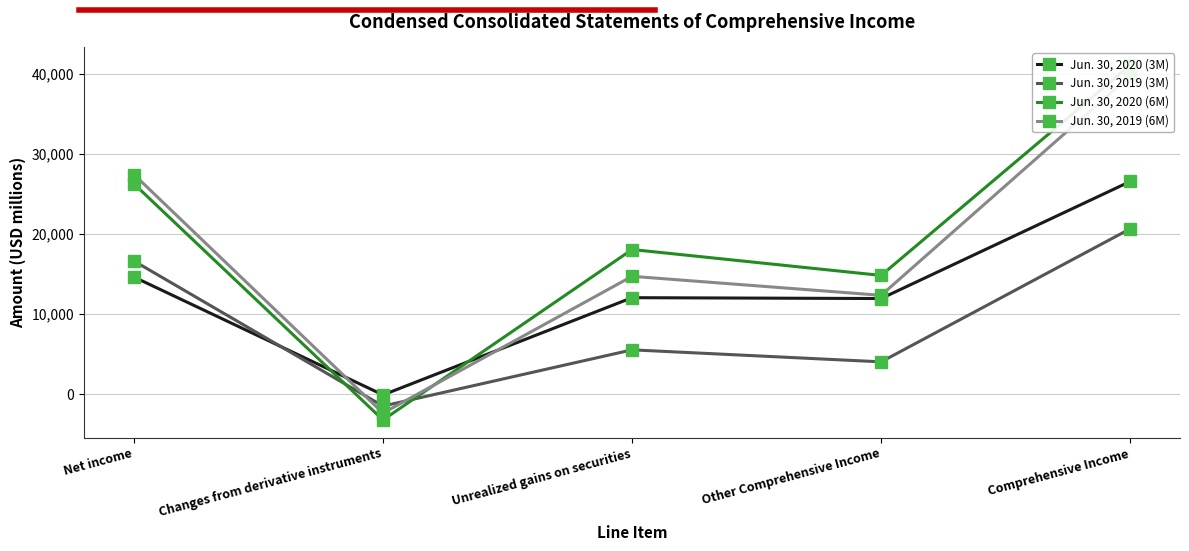

Where does the Jun. 30, 2020 (6M) series first go above 18077?

Net income